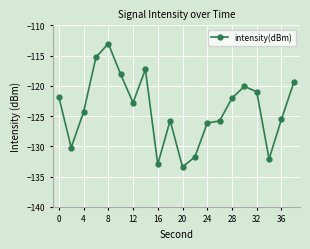

What is the value of the 2nd point from the left?

-130.2